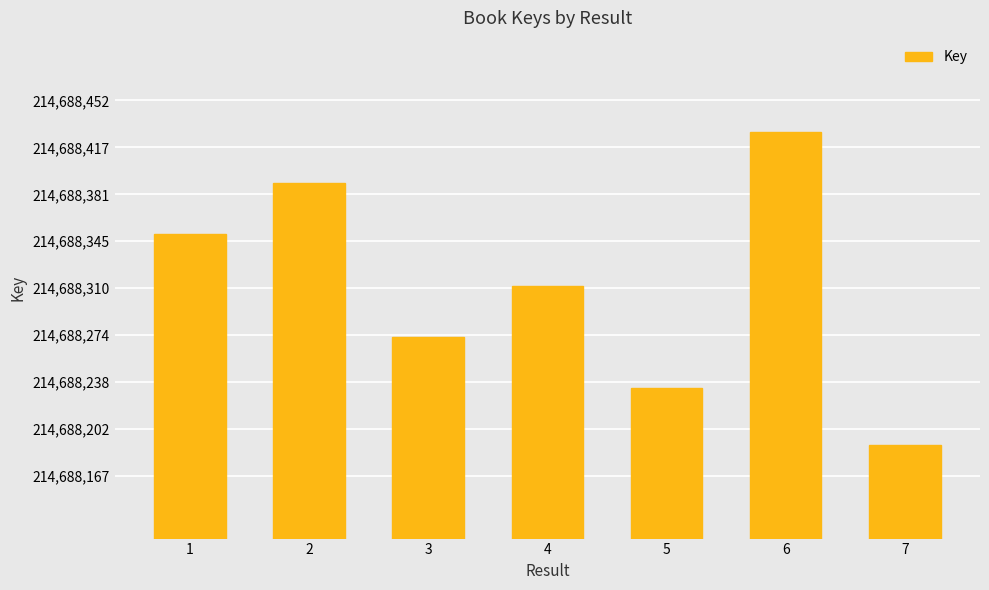

List the labels in order of value, smallest first.

7, 5, 3, 4, 1, 2, 6